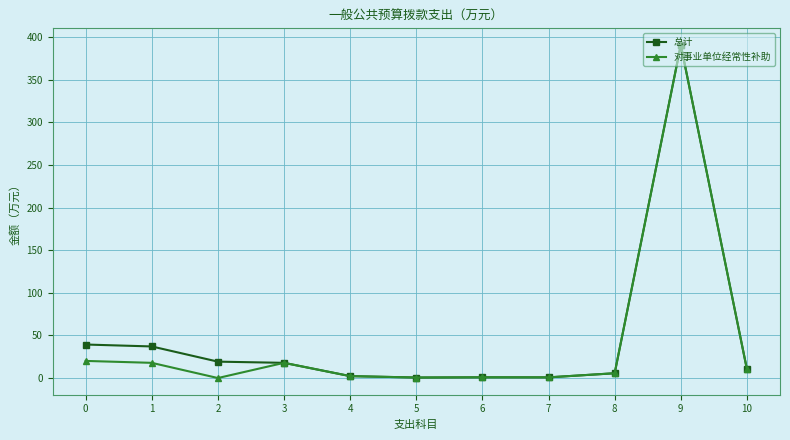

At 1, list the series in order from largest to smallest.

总计, 对事业单位经常性补助